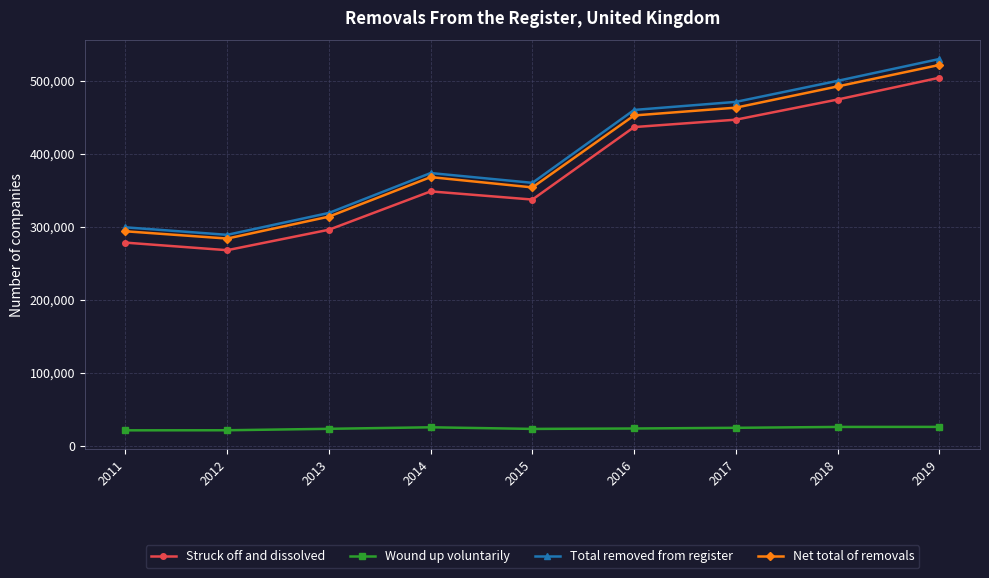

Count the number of categories in the chart.

9